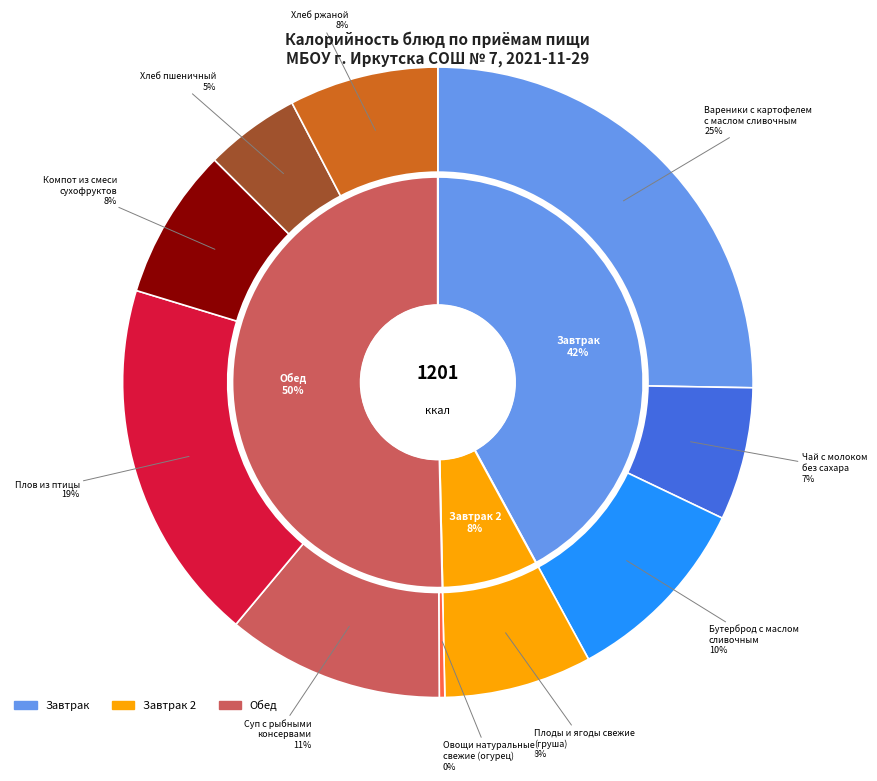

To the nearest percent, what percentage of the pie is Компот из смеси
сухофруктов?

8%